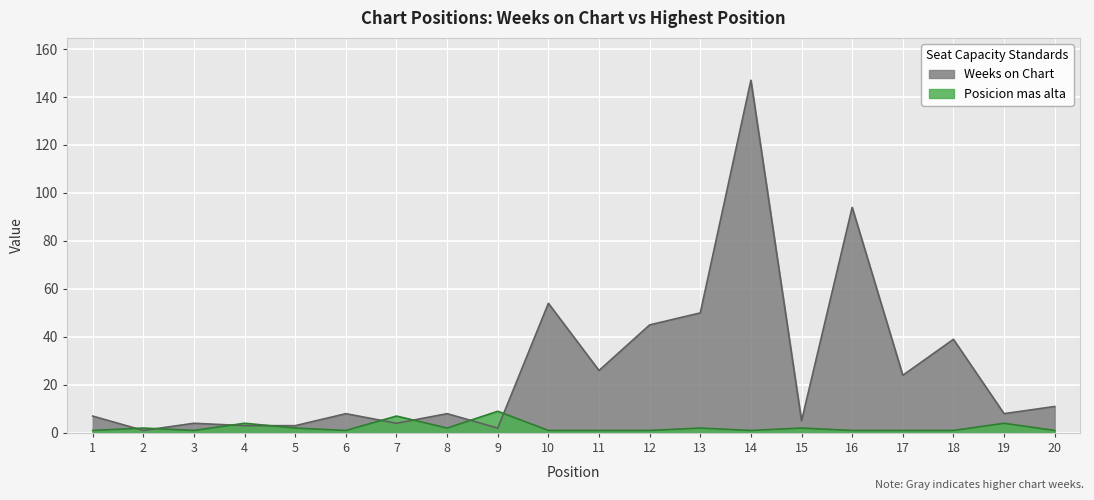

What are all the series names shown in the legend?

Weeks on Chart, Posicion mas alta